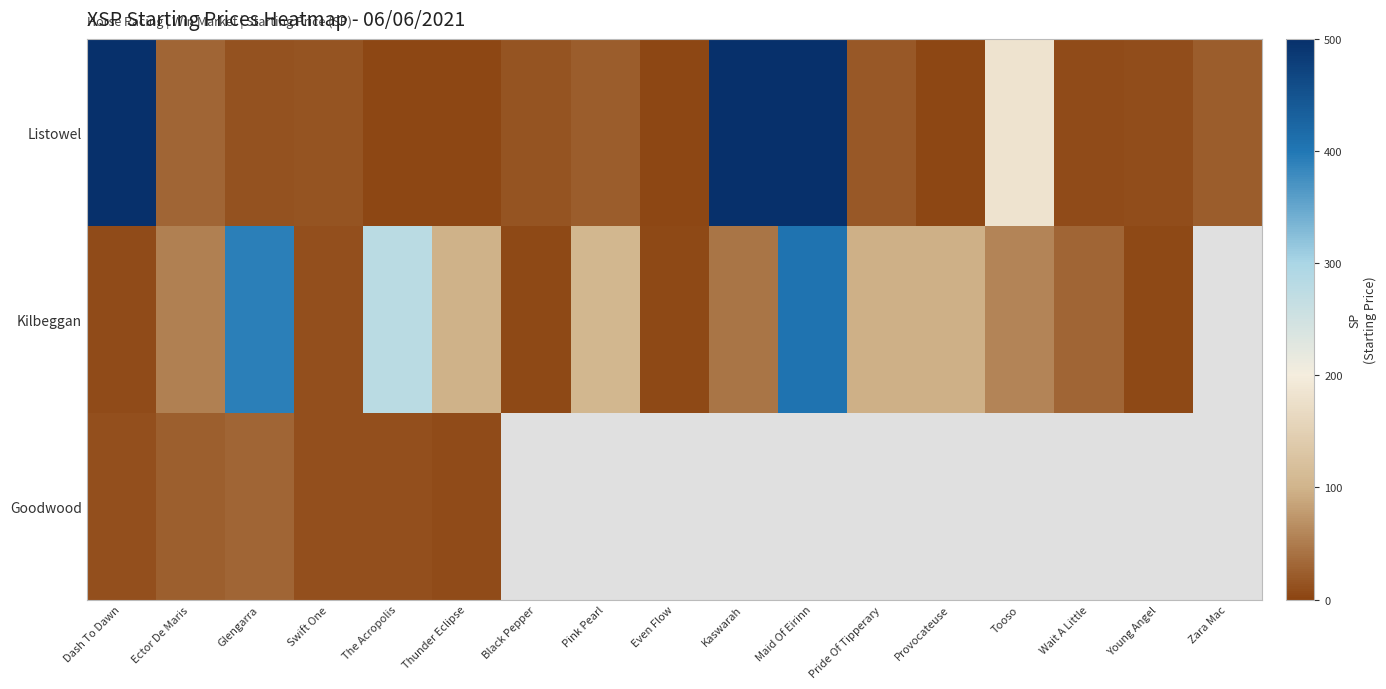

What is the spread (max minus min) of values at Dash To Dawn?

956.4